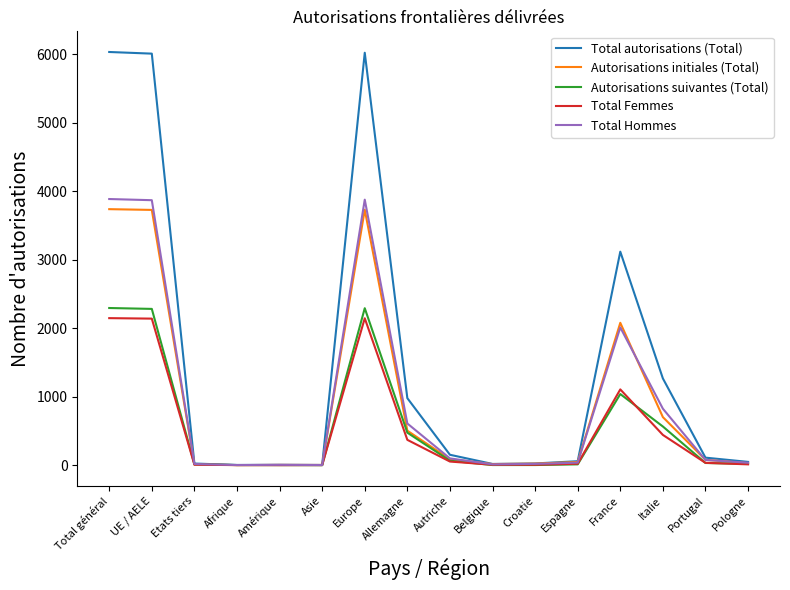

What value does the Total autorisations (Total) series have at Allemagne?

979